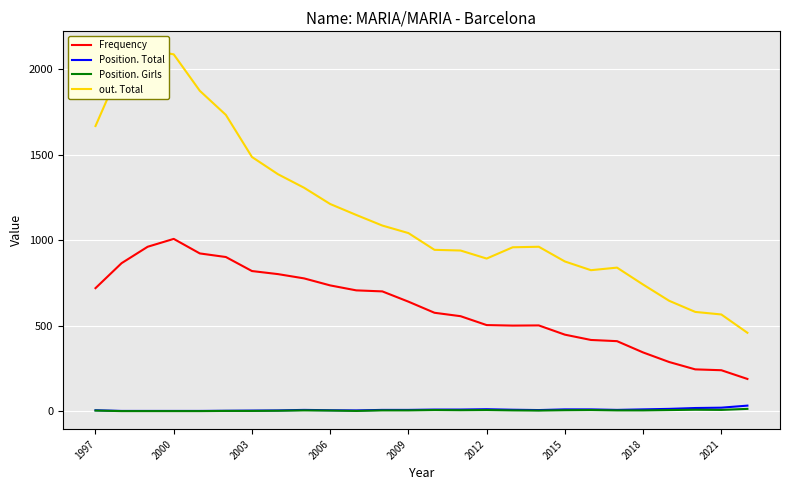

True or false: Frequency and Position. Girls intersect in this chart.

False